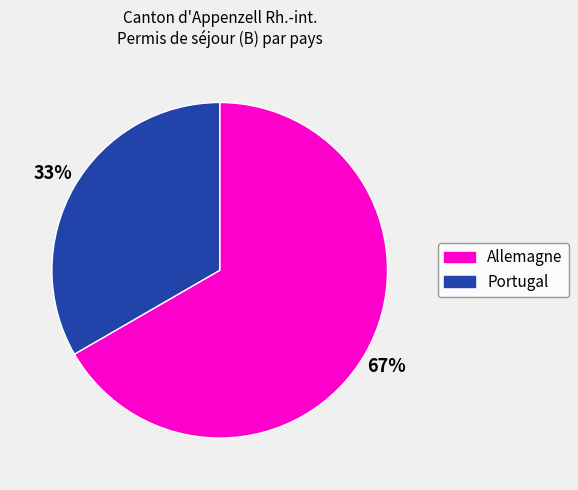

Is there a majority slice in this chart?

Yes